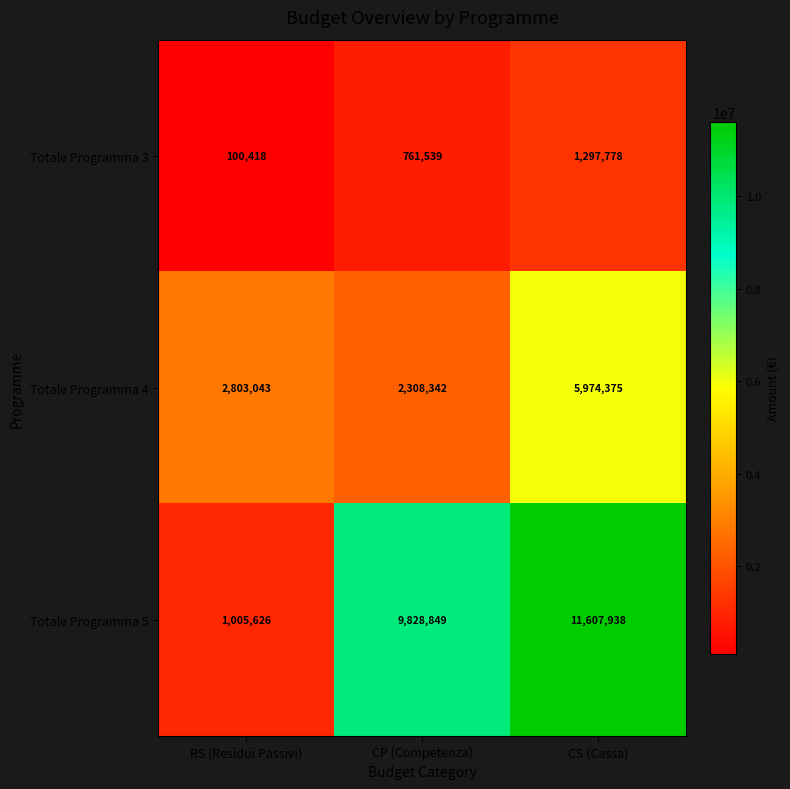

List the series in order of their overall mean, highest first.

Totale Programma 5, Totale Programma 4, Totale Programma 3